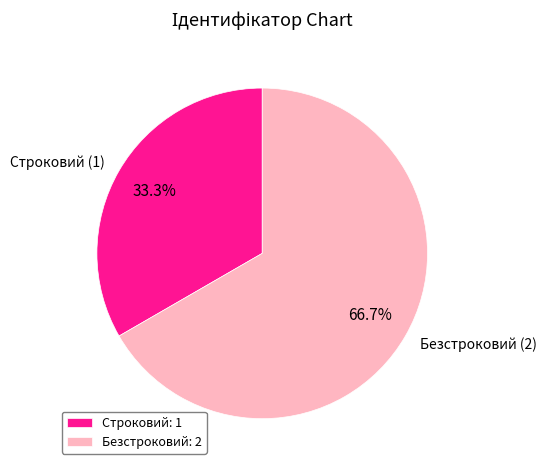

Is there any slice that represents more than half of the pie?

Yes